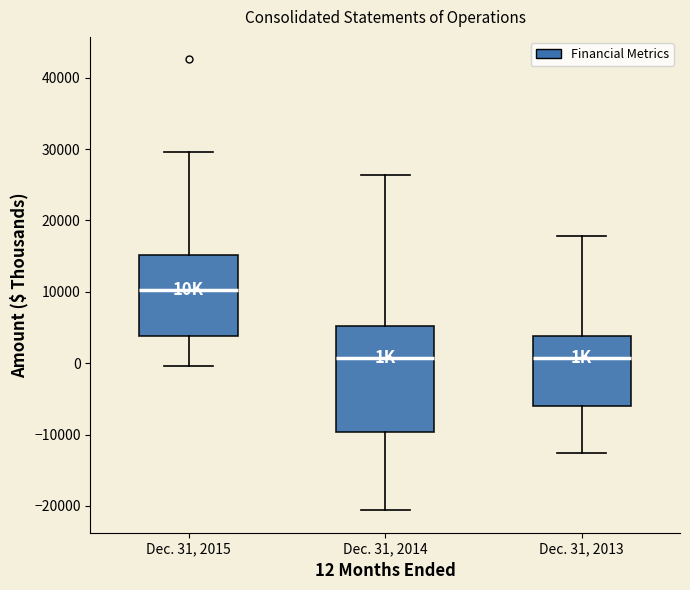

Where is the upper edge of the box for Dec. 31, 2015 on the y-axis? The values are not printed on the chart, so give them approximately, as read against the axis.

15000